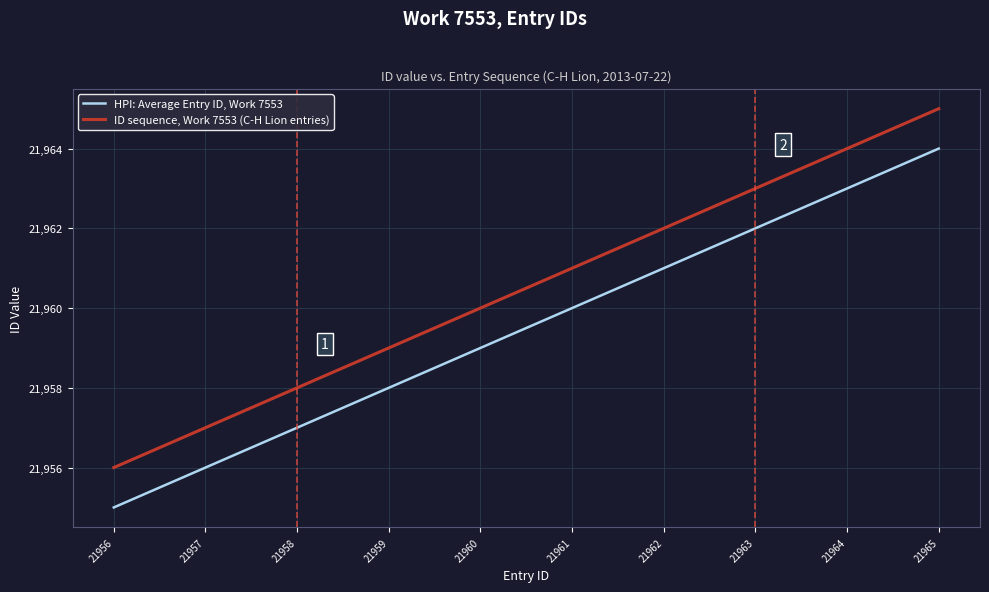

How many categories are shown in the chart?

10